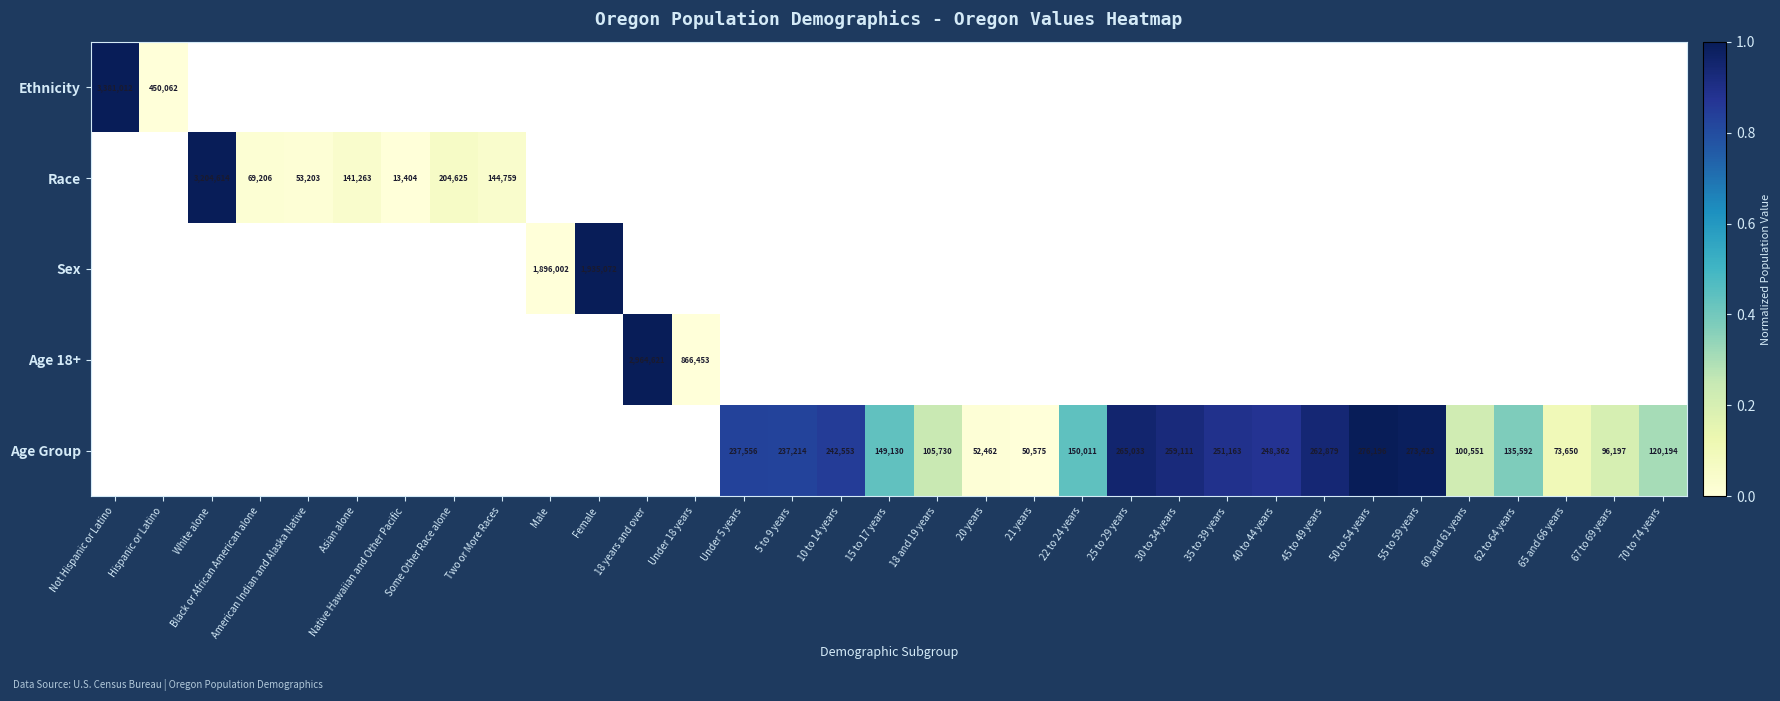

True or false: Age Group has a value of 353321 at 10 to 14 years.

False